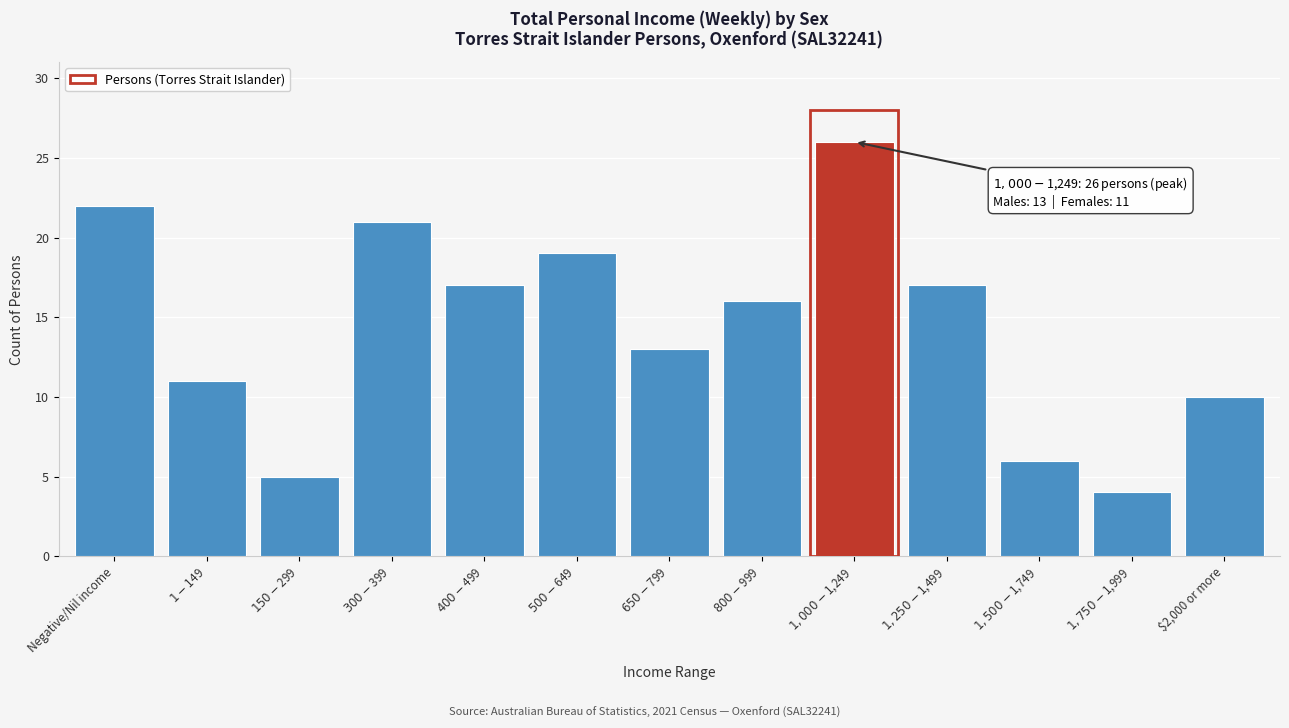

Reading left to right, list all the values displayed in this chart.

22	11	5	21	17	19	13	16	26	17	6	4	10